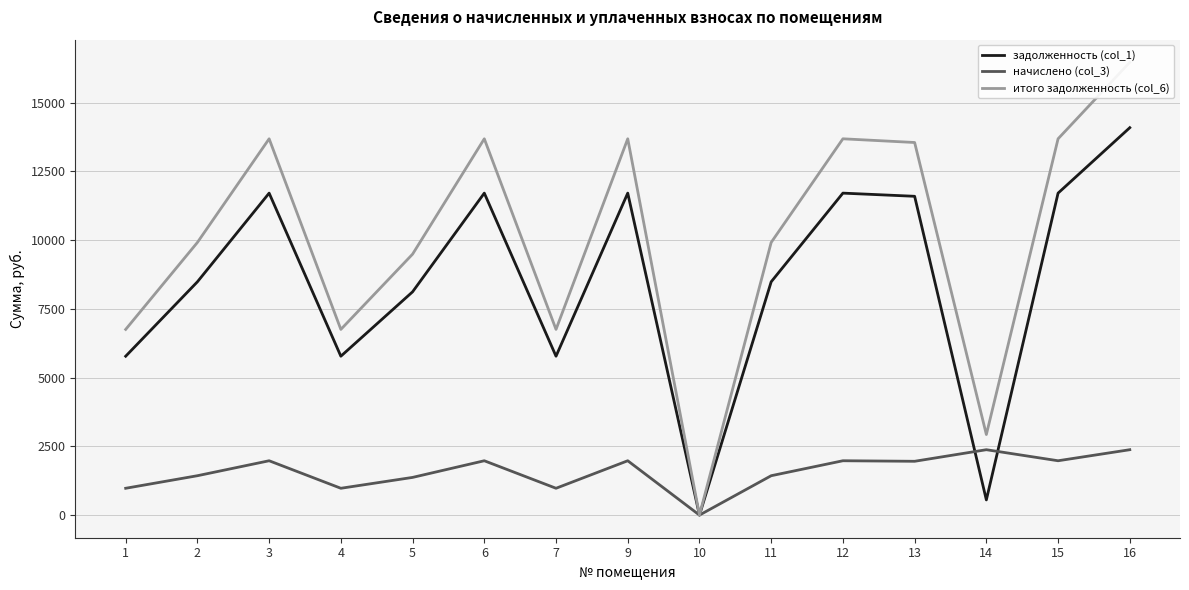

Is it true that итого задолженность (col_6) equals 0.0 at 10?

True